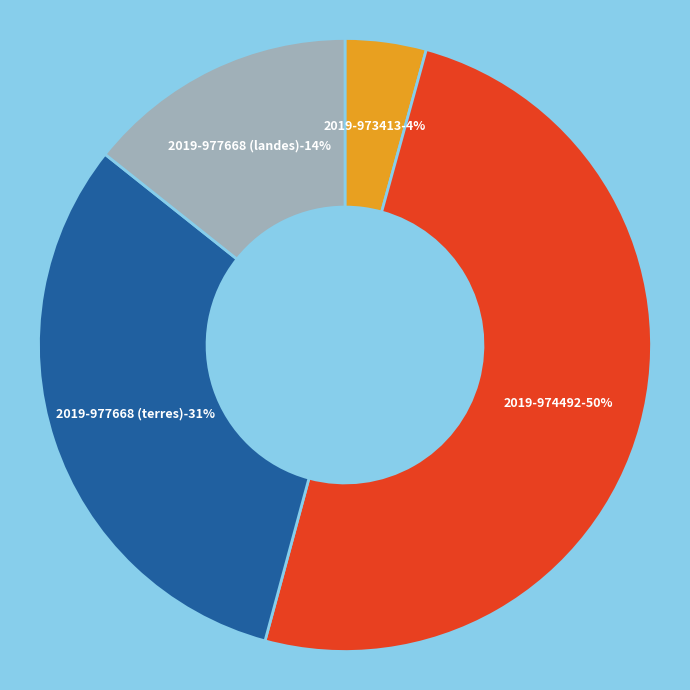

Which category has the smallest portion of the pie?

2019-973413